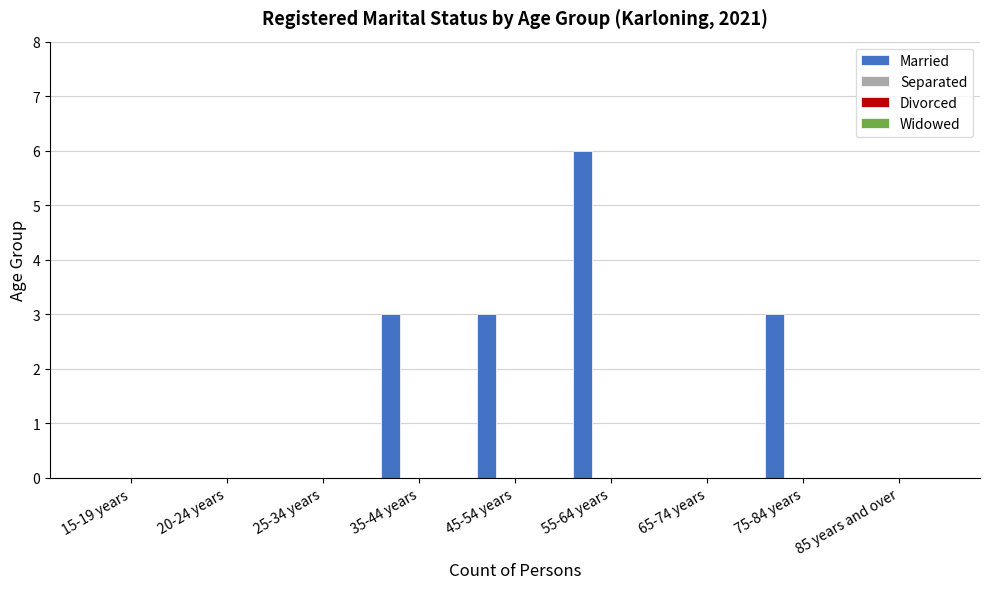

What is the sum of all values?

15